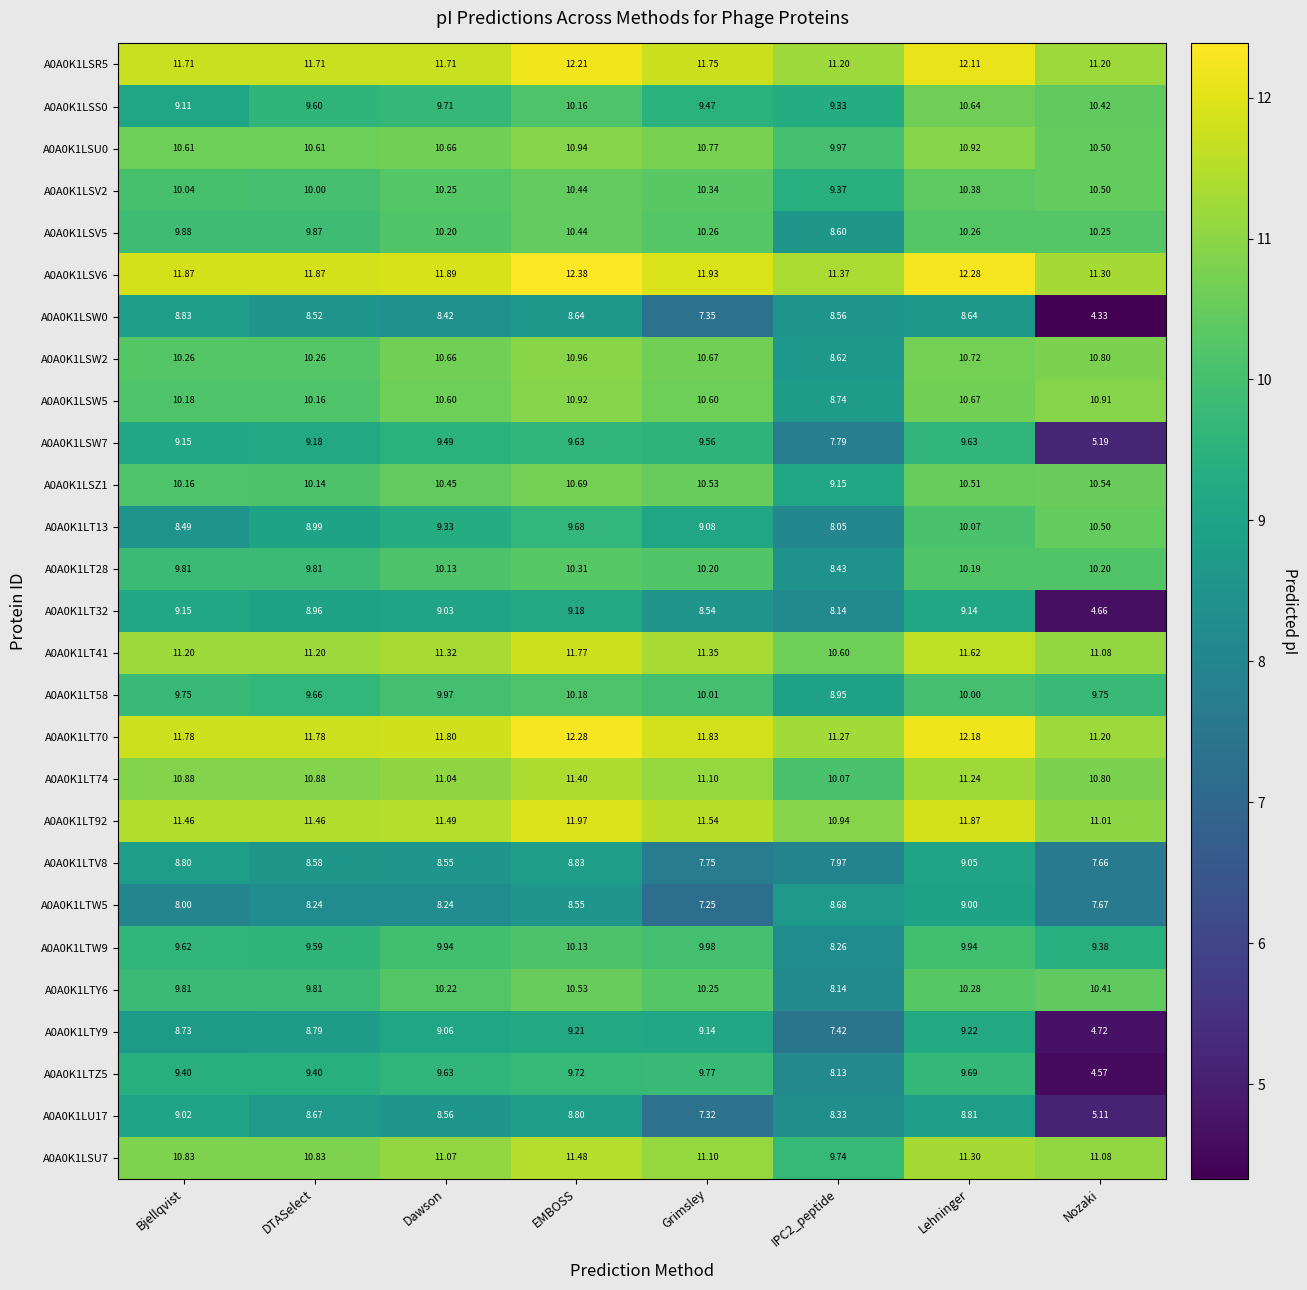

Where does the A0A0K1LSZ1 series first go above 10?

Bjellqvist